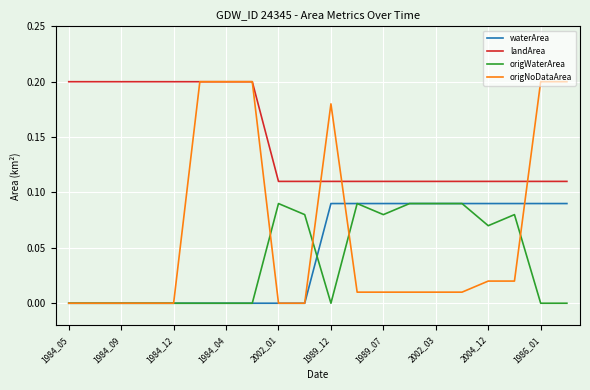

True or false: landArea and origWaterArea intersect in this chart.

False